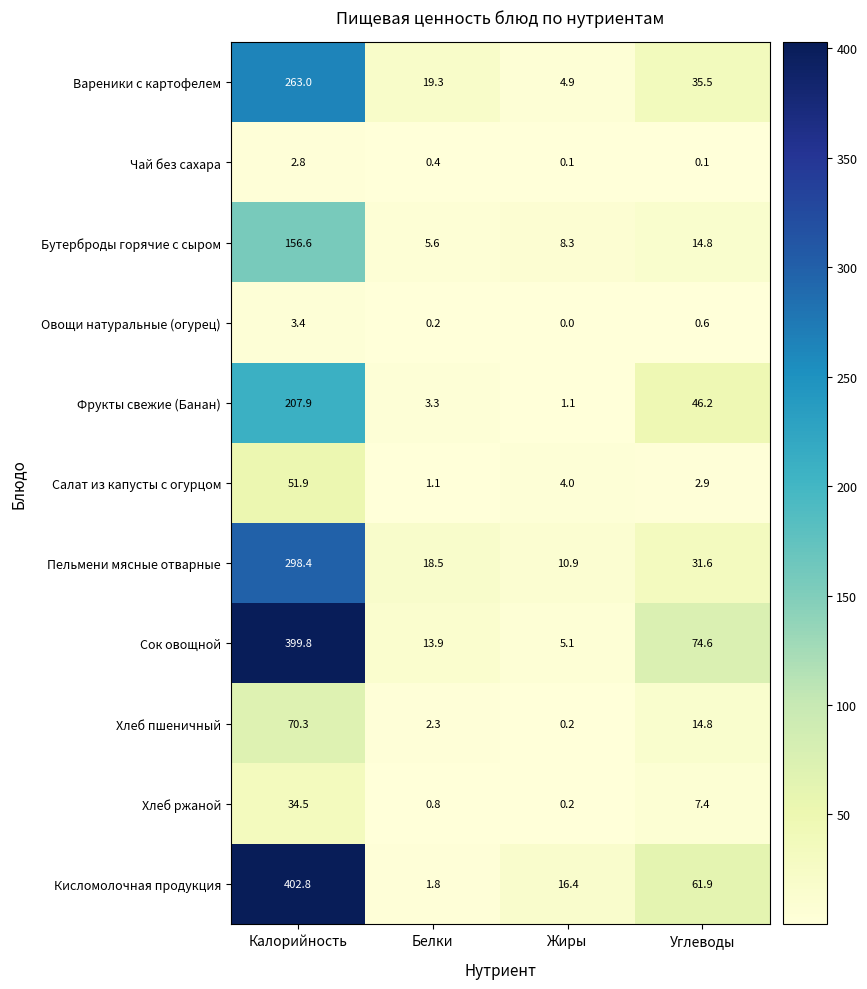

At Белки, list the series in order from smallest to largest.

Овощи натуральные (огурец), Чай без сахара, Хлеб ржаной, Салат из капусты с огурцом, Кисломолочная продукция, Хлеб пшеничный, Фрукты свежие (Банан), Бутерброды горячие с сыром, Сок овощной, Пельмени мясные отварные, Вареники с картофелем